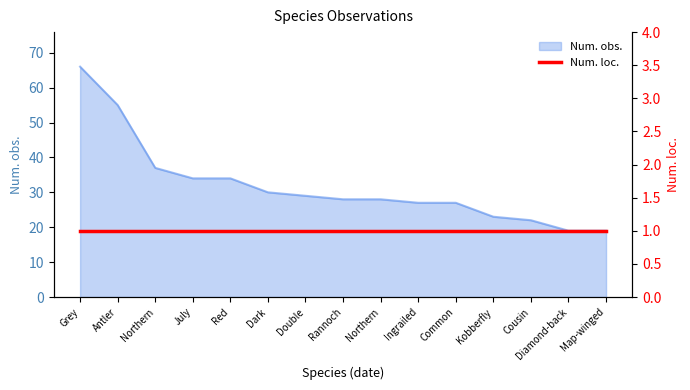

Between Rannoch and Red, which is larger?

Red